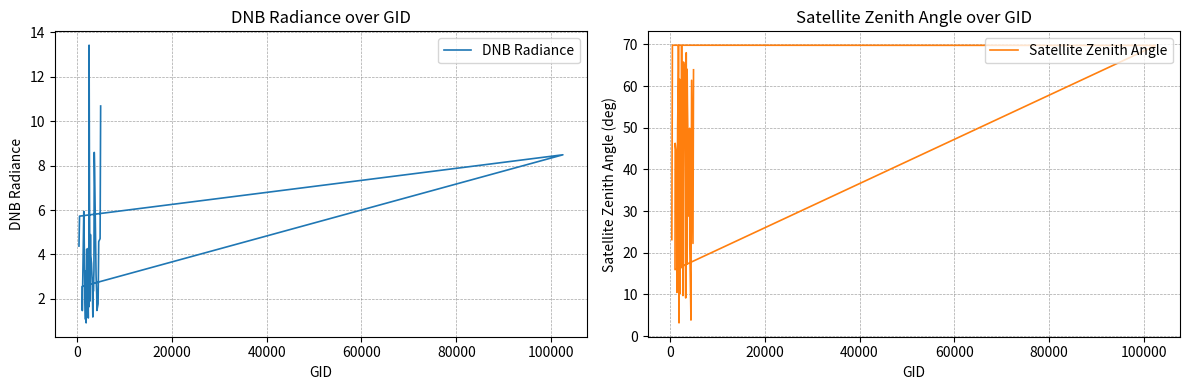

What is the difference between the maximum and minimum values in the Satellite Zenith Angle series?

66.6